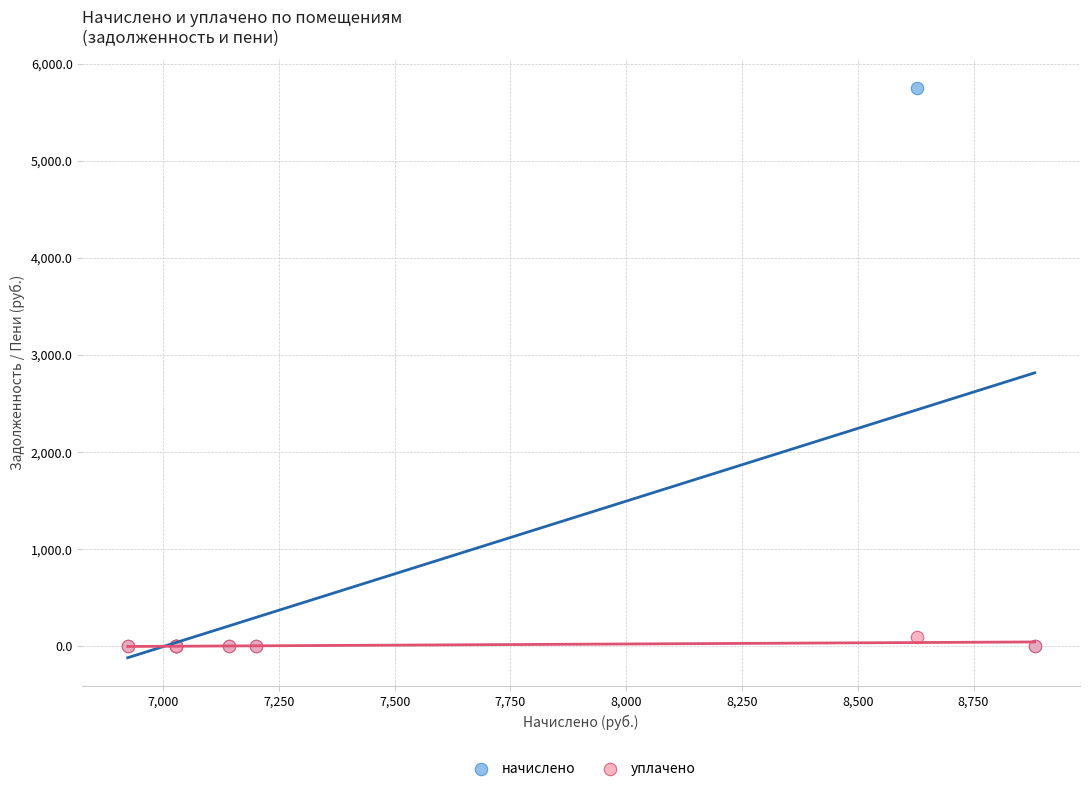

What are all the series names shown in the legend?

начислено, уплачено